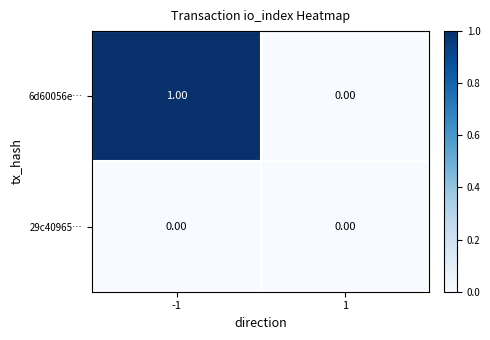

At which category is the sum across all series the highest?

-1